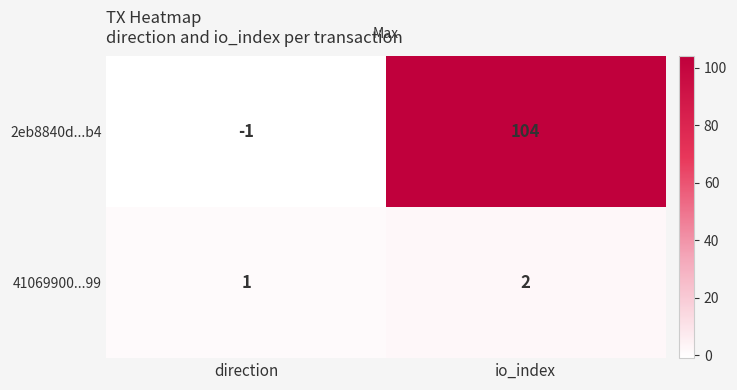

What is the greatest value displayed?

104